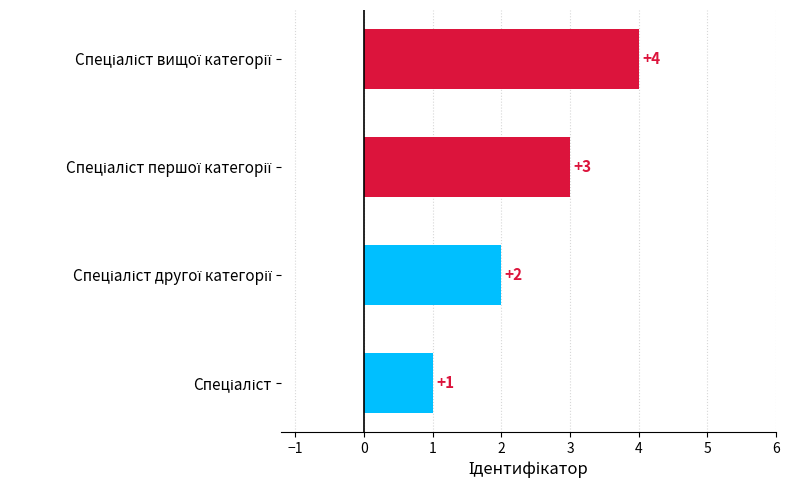

What is the difference between the maximum and minimum values?

3